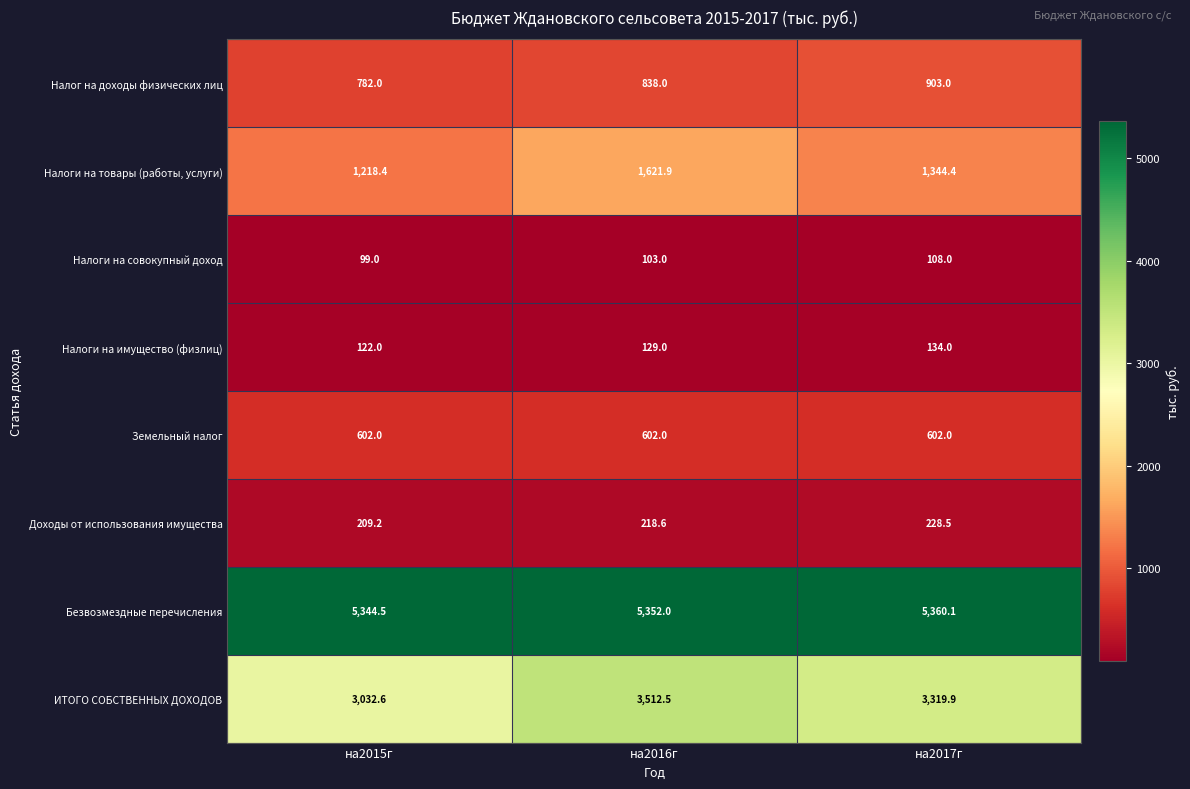

At which label does Доходы от использования имущества first exceed 218?

на2016г